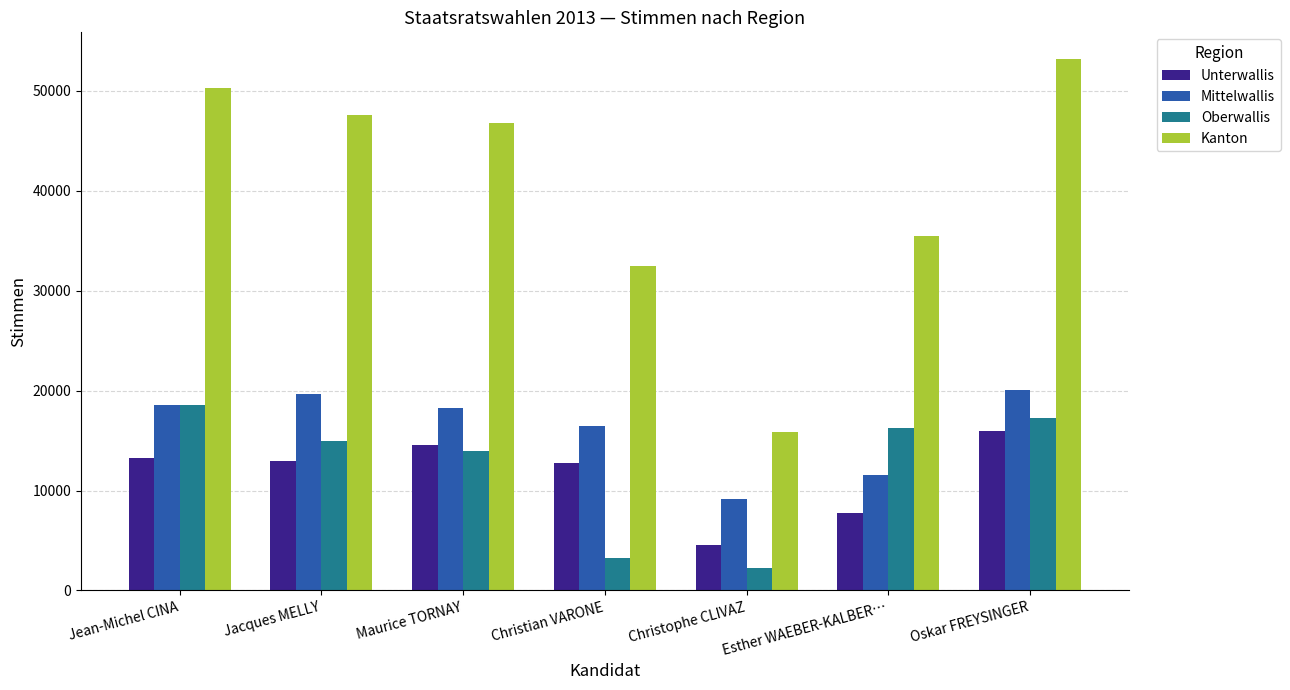

What is the minimum value shown in the chart?

2199